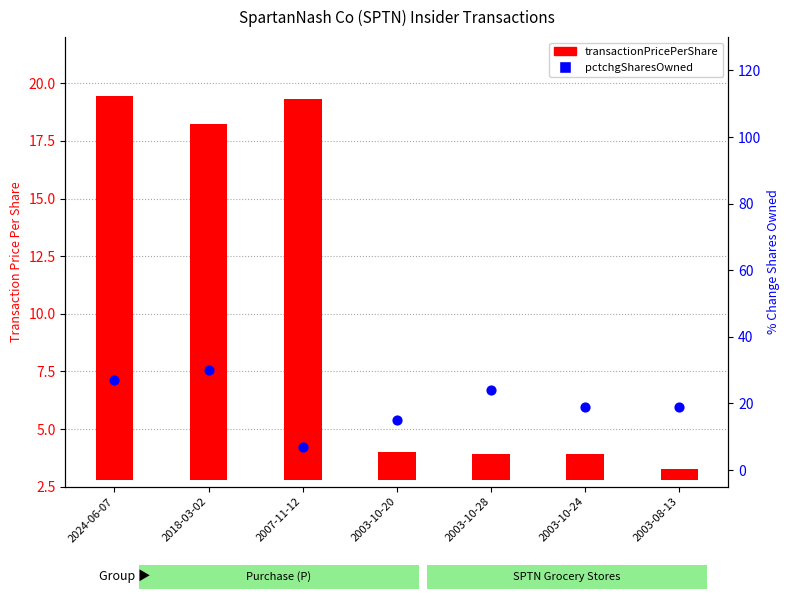

Is the value of transactionPricePerShare at 2003-08-13 greater than the value of pctchgSharesOwned at 2007-11-12?

No